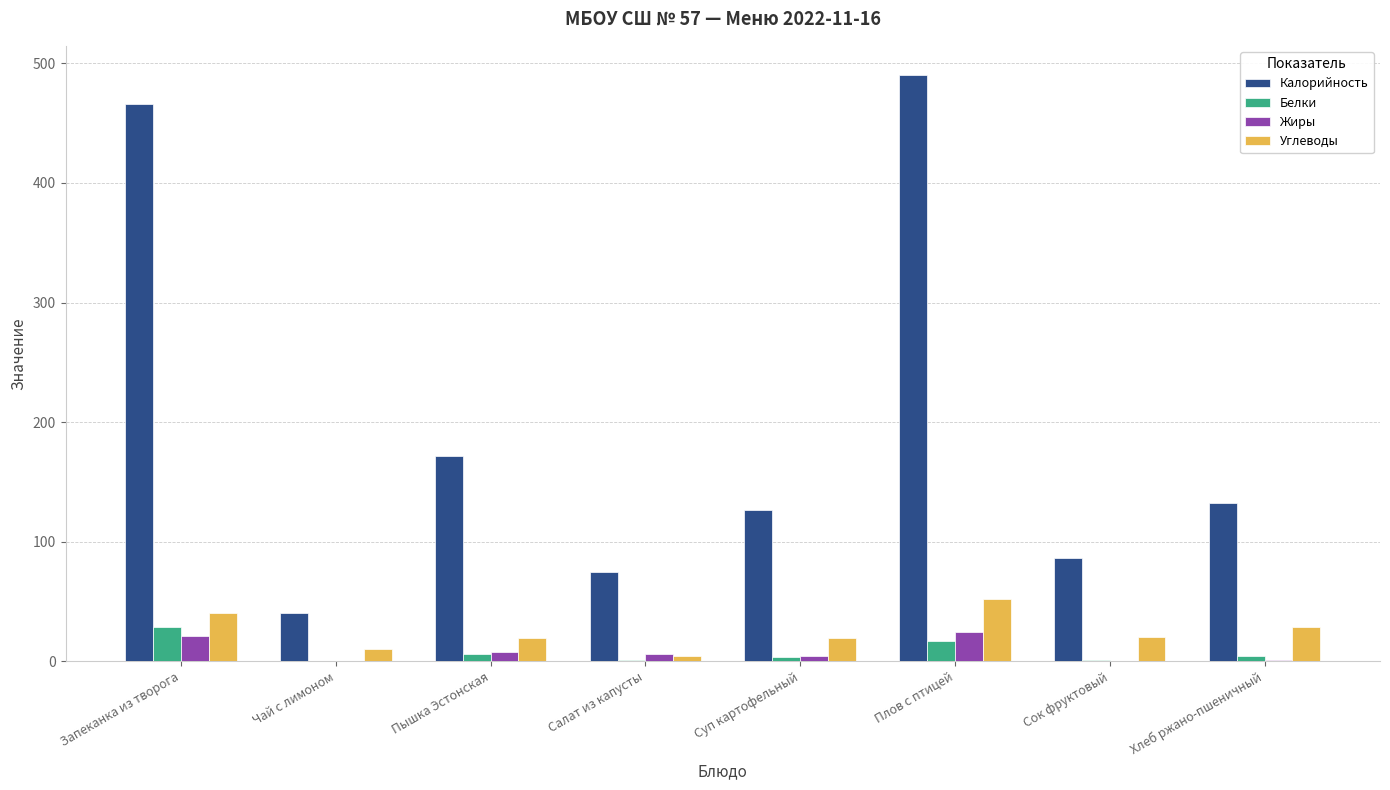

At which label does Белки first exceed 4?

Запеканка из творога